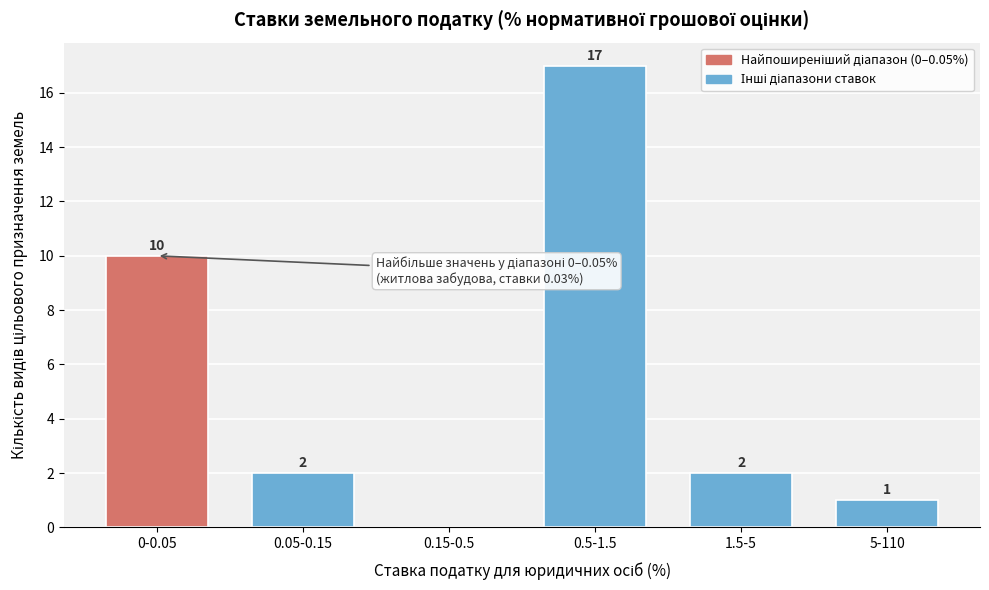

Reading left to right, what are all the values shown in this chart?

0-0.05=10	0.05-0.15=2	0.15-0.5=0	0.5-1.5=17	1.5-5=2	5-110=1